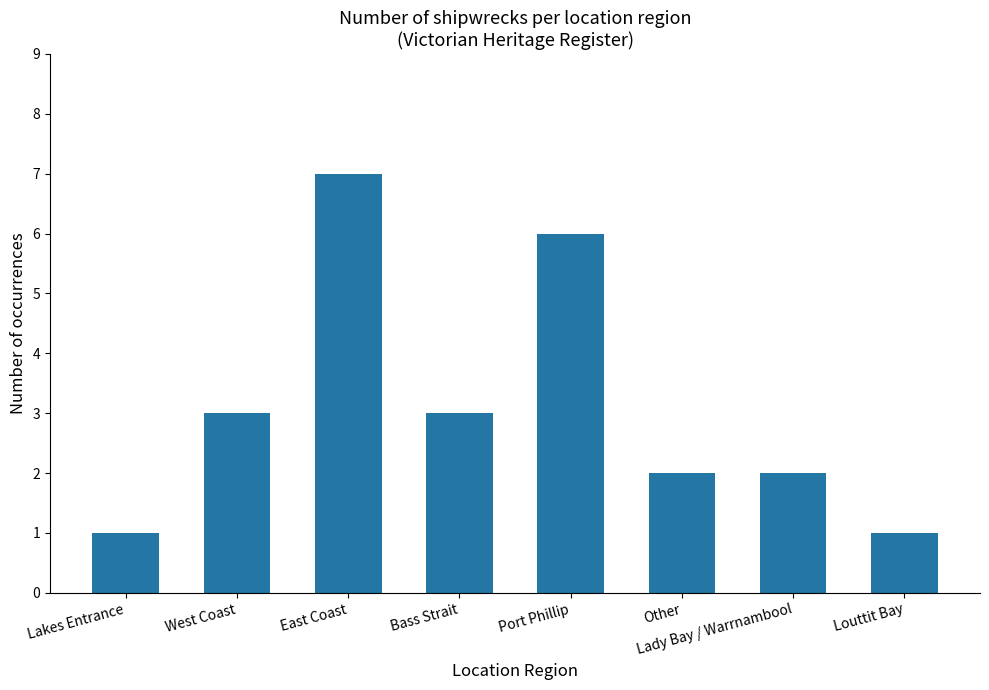

True or false: the data shows 2 at Lady Bay / Warrnambool.

True